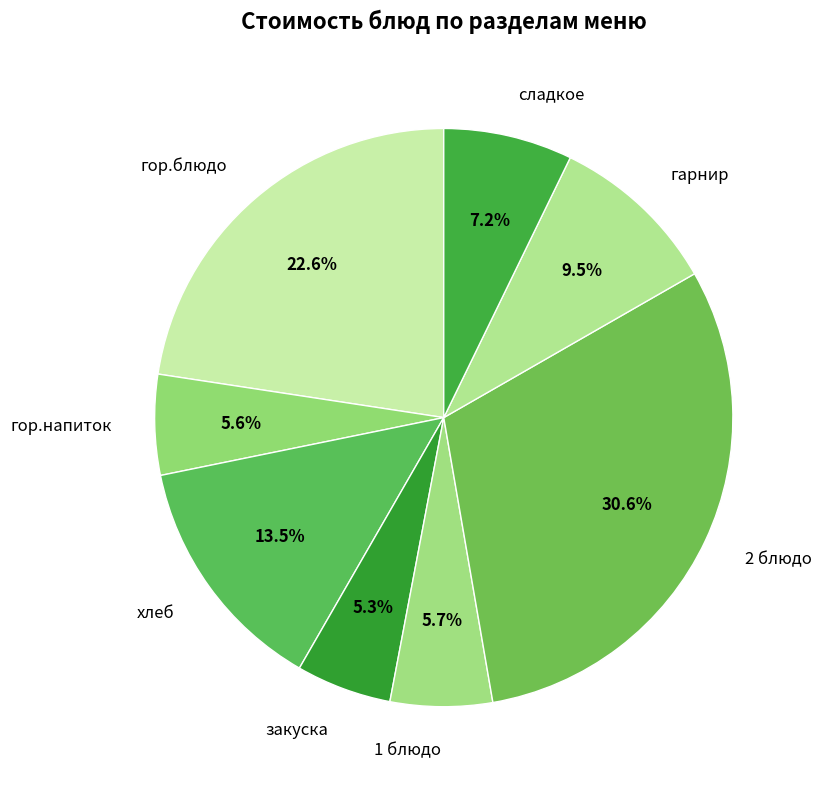

To the nearest percent, what is the difference between the largest and smallest slice percentages?

25%